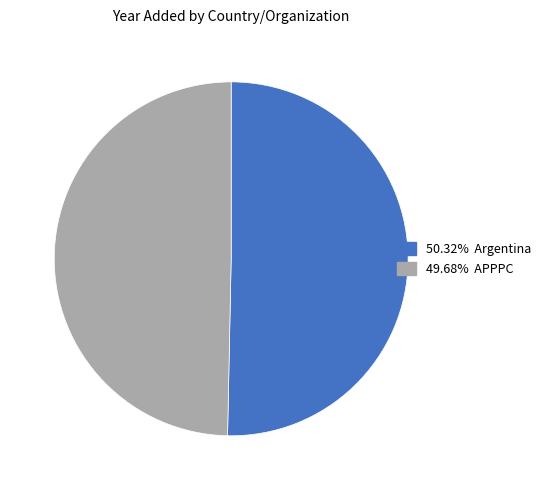

Does any single category account for the majority?

Yes